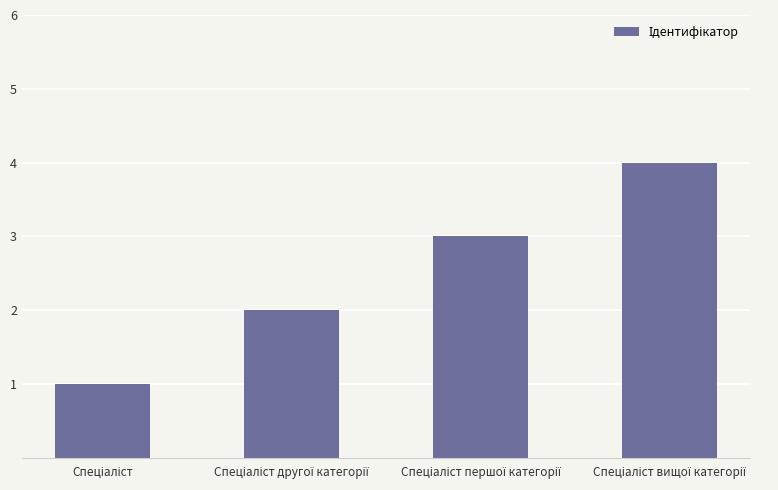

What is the sum of all values?

10